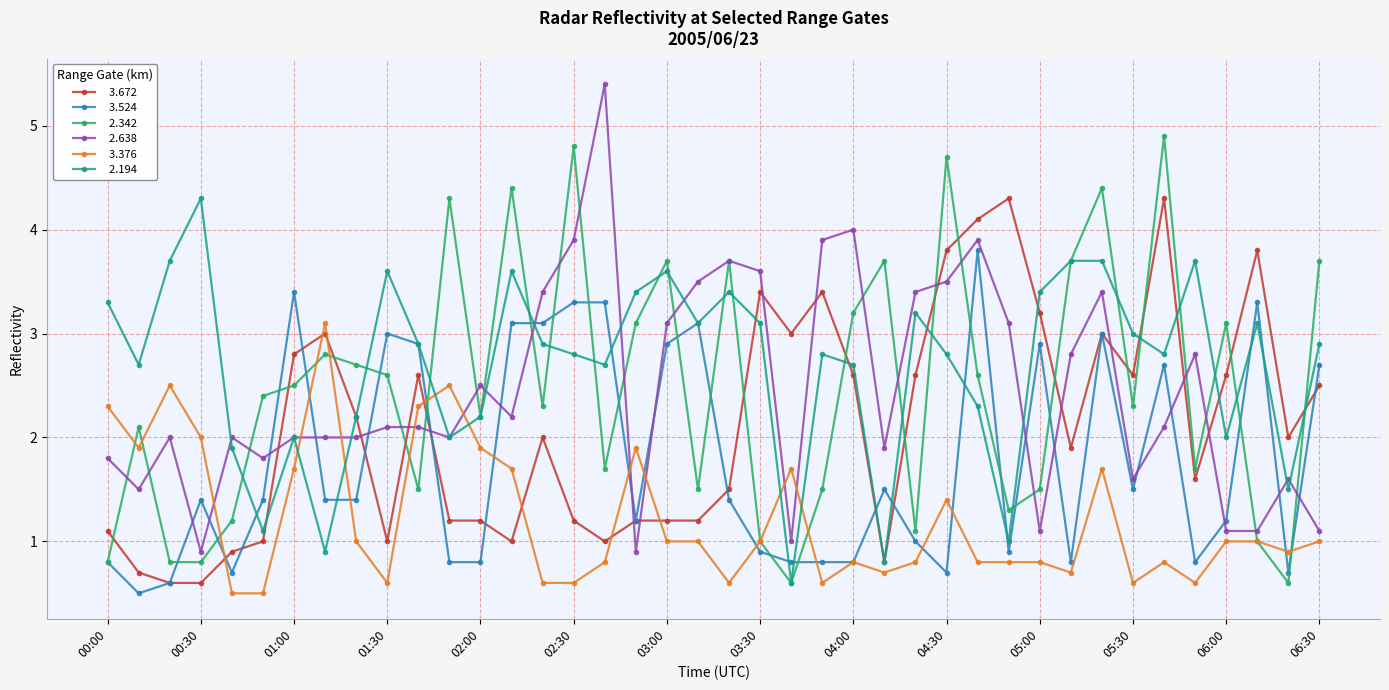

What is the smallest value displayed?

0.5